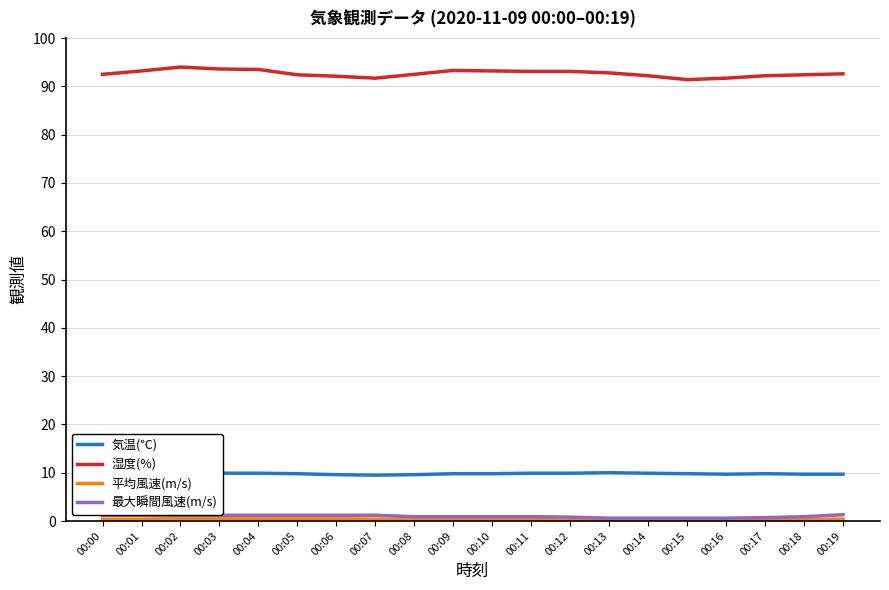

How many 平均風速(m/s) values are between 0 and 1?

20